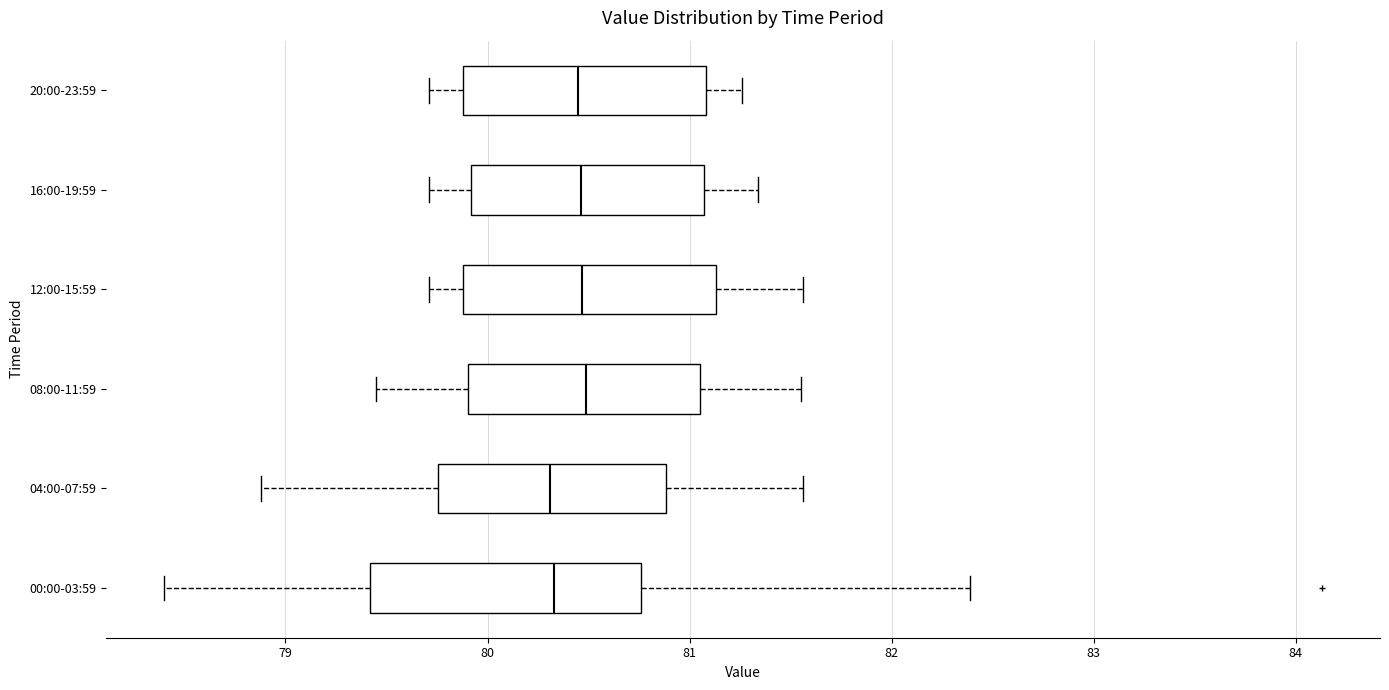

Reading bottom to top, read every box against the x-axis: the position of its median line, the range the box covers, and the ends of its whiskers. The values are not printed on the chart, so give them approximately, as read against the axis.

00:00-03:59: median 80.3, box 79.4 to 80.8, whiskers 78.4 to 82.4
04:00-07:59: median 80.3, box 79.8 to 80.9, whiskers 78.9 to 81.6
08:00-11:59: median 80.5, box 79.9 to 81.1, whiskers 79.5 to 81.6
12:00-15:59: median 80.5, box 79.9 to 81.1, whiskers 79.7 to 81.6
16:00-19:59: median 80.5, box 79.9 to 81.1, whiskers 79.7 to 81.3
20:00-23:59: median 80.5, box 79.9 to 81.1, whiskers 79.7 to 81.3